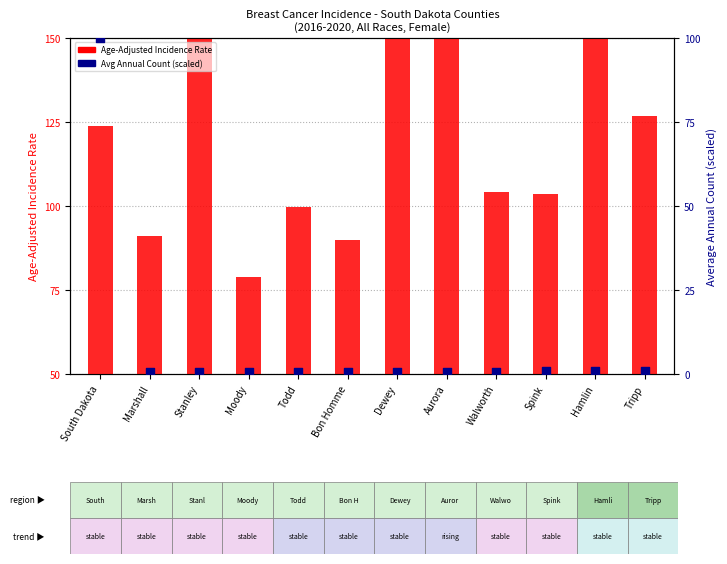

Which series has the largest total across all categories?

Age-Adjusted Incidence Rate